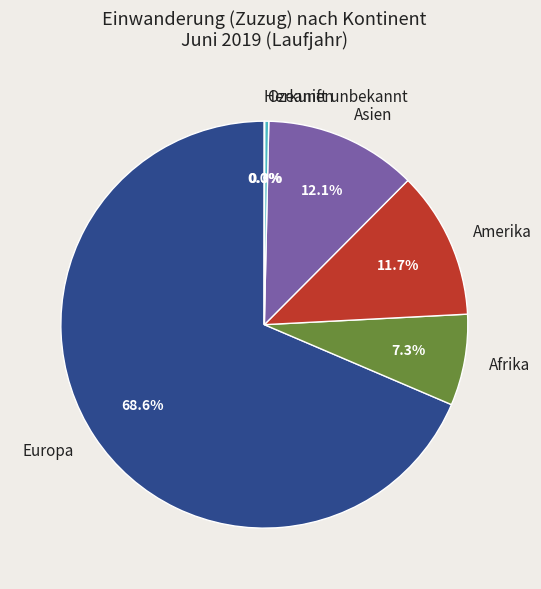

To the nearest percent, what portion does Amerika represent?

12%